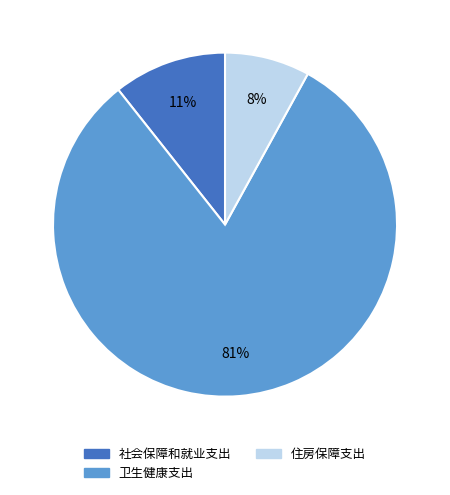

Combined, do 卫生健康支出 and 社会保障和就业支出 account for over 50%?

Yes